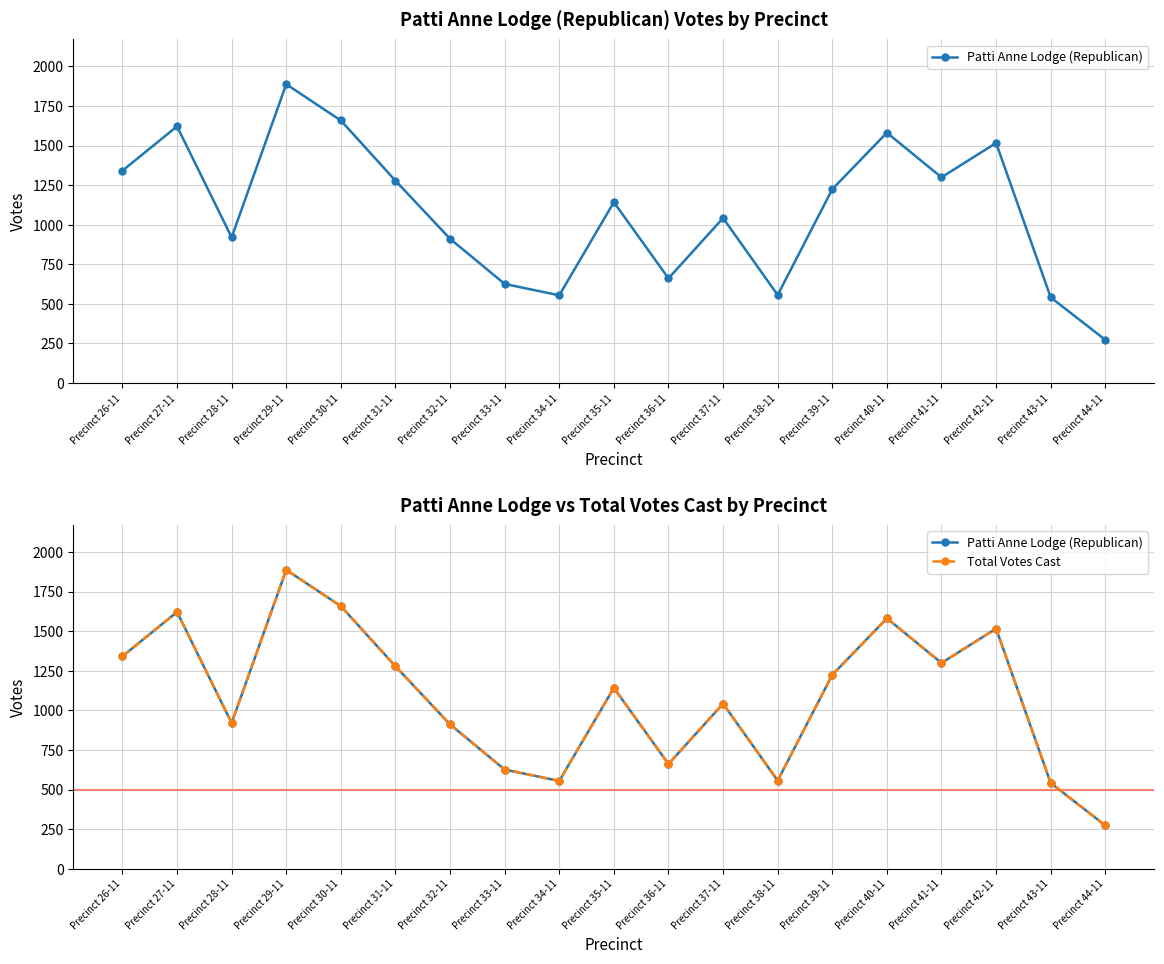

At which category does Total Votes Cast reach its first local valley?

Precinct 28-11